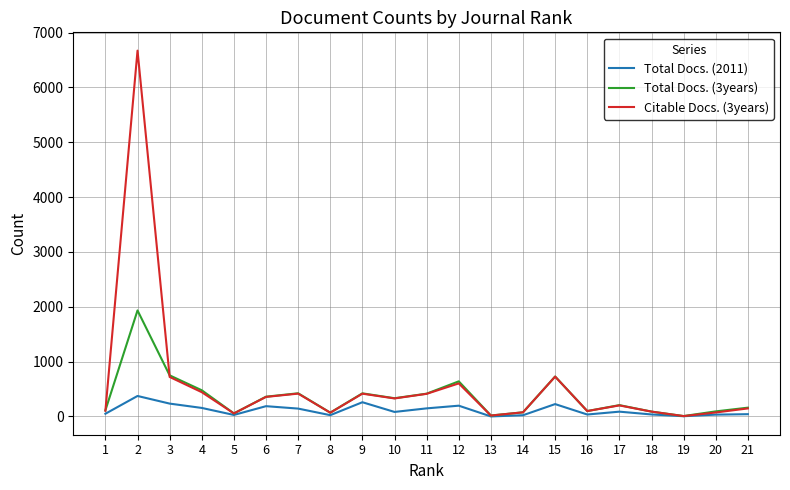

At which category does Total Docs. (2011) reach its first local valley?

5